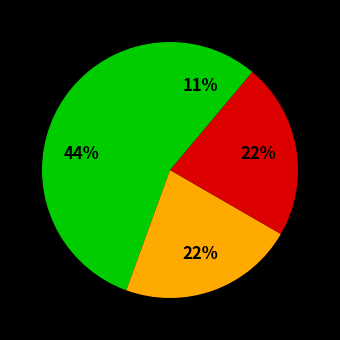

To the nearest percent, what is the difference between the largest and smallest slice percentages?

33%